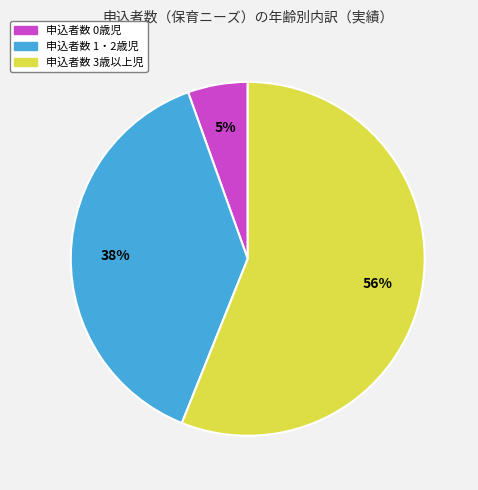

To the nearest percent, what is the average slice percentage?

33%